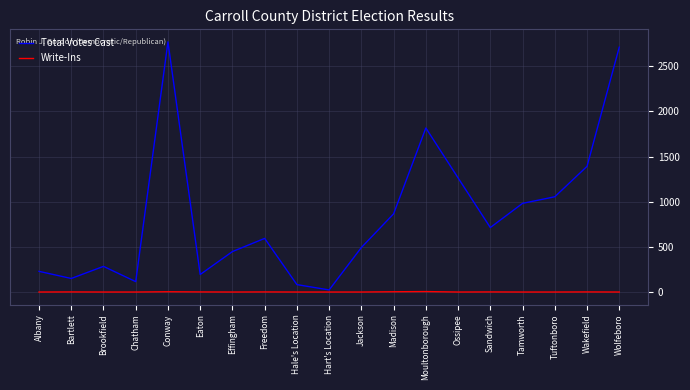

What is the difference between the highest and lowest values at Tuftonboro?

1055